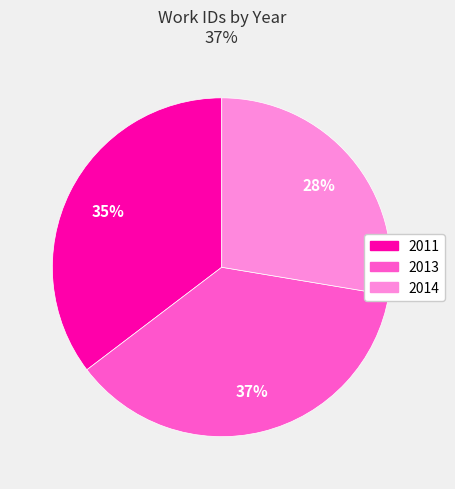

Count the number of slices in the pie.

3